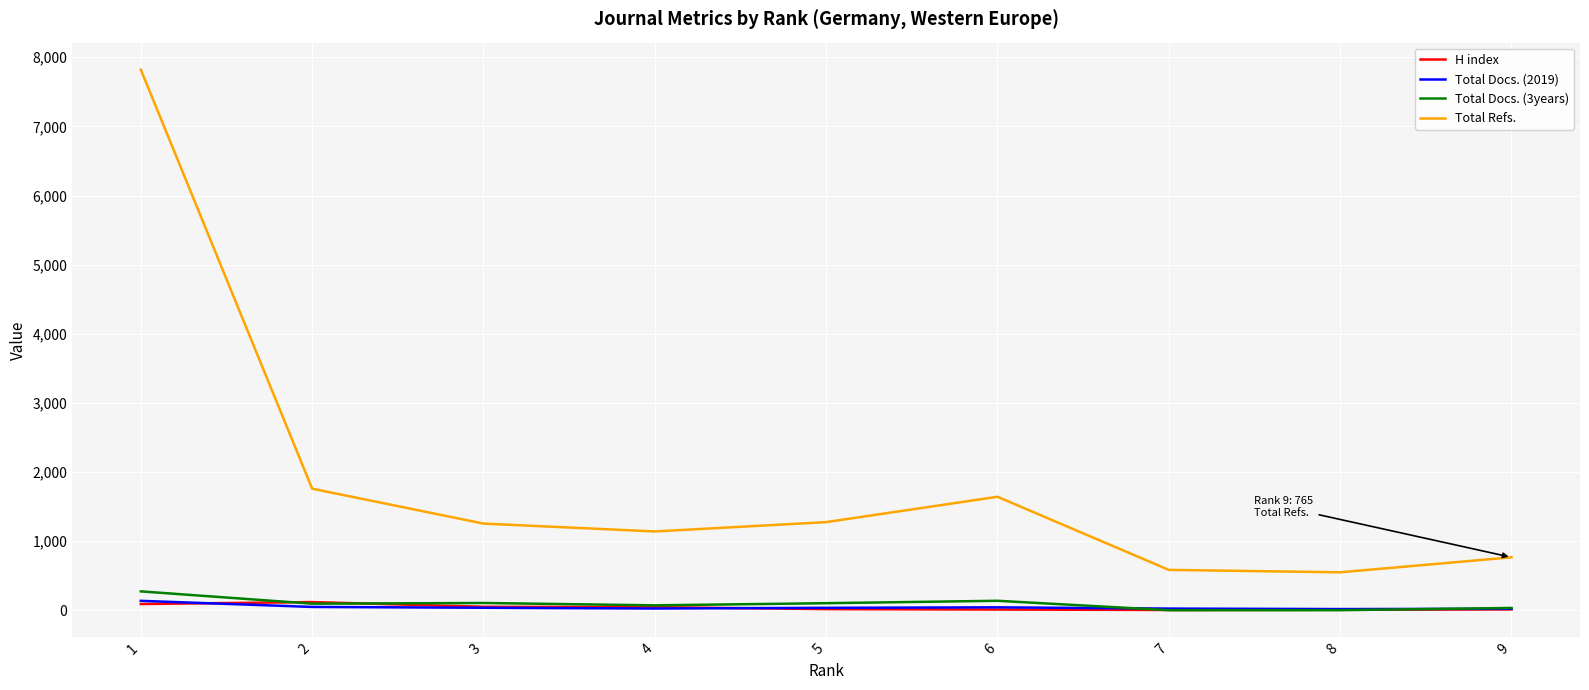

Which series has the largest total across all categories?

Total Refs.